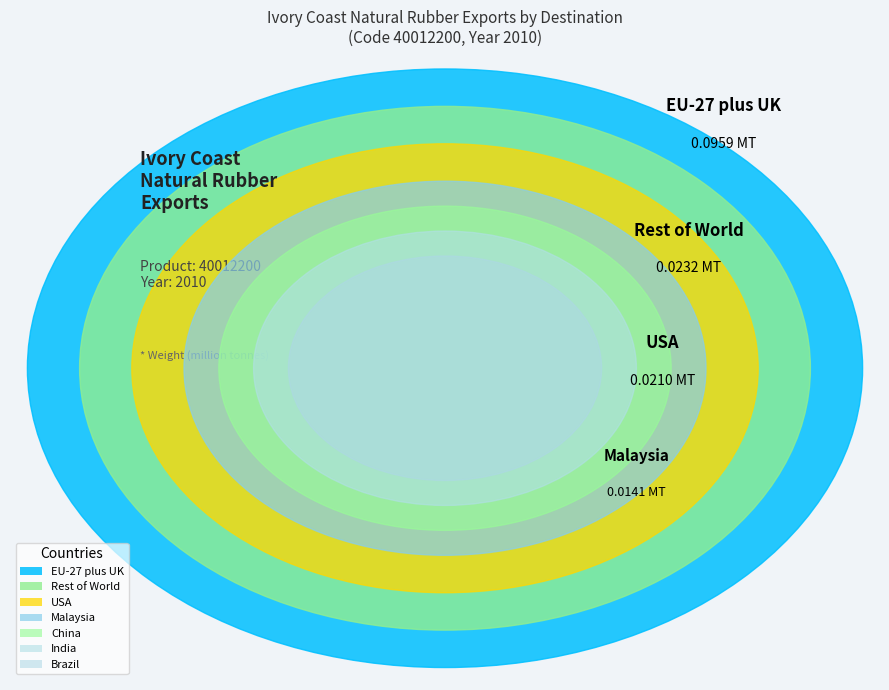

The Rest of World slice represents 14% of the pie. True or false?

True